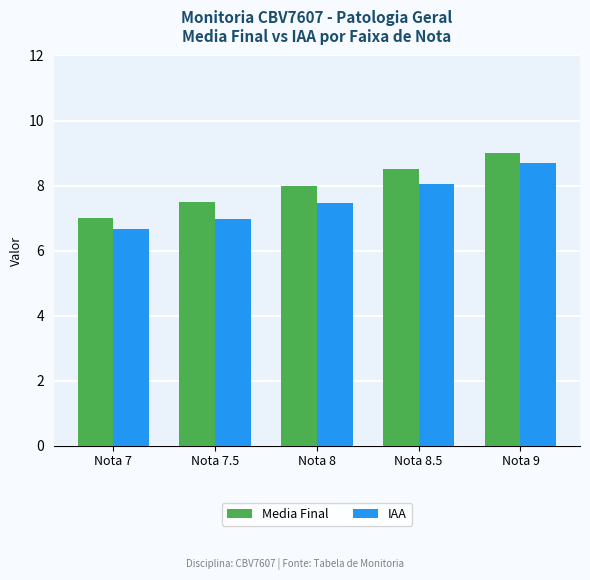

What is the approximate value of Media Final at Nota 8?

8.0